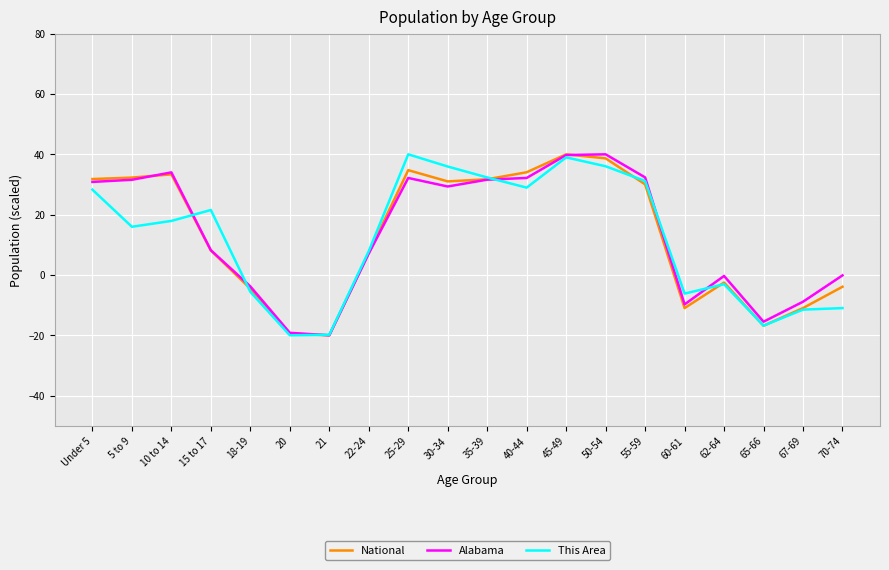

Between 20 and 60-61, which series saw the biggest shift?

This Area